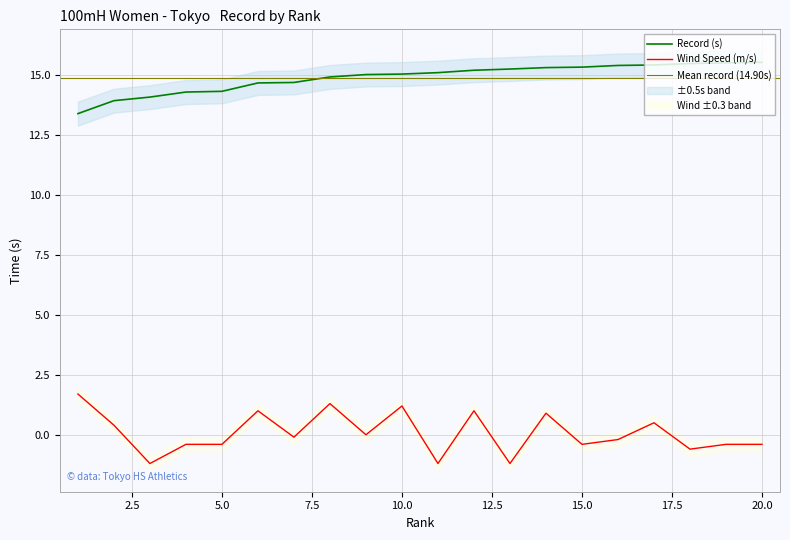

What is the difference between the second highest and second lowest values in the Wind Speed series?

2.5